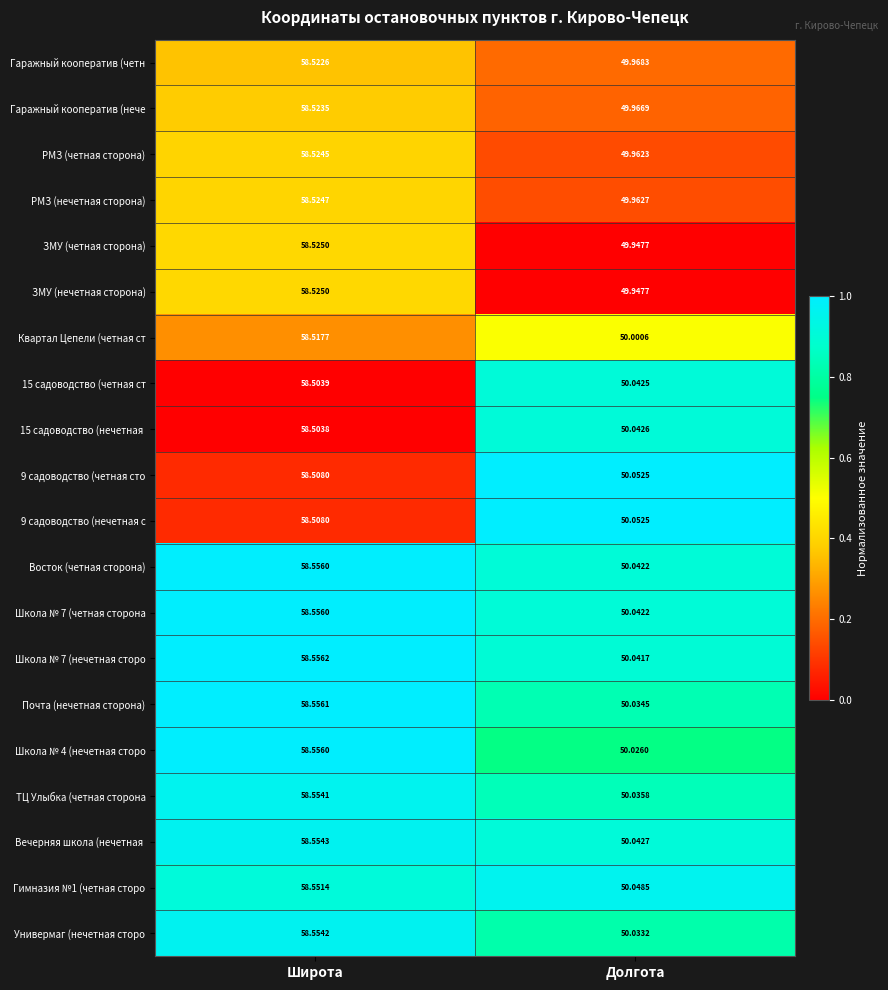

At which label does Квартал Цепели (четная ст first exceed 58?

Широта